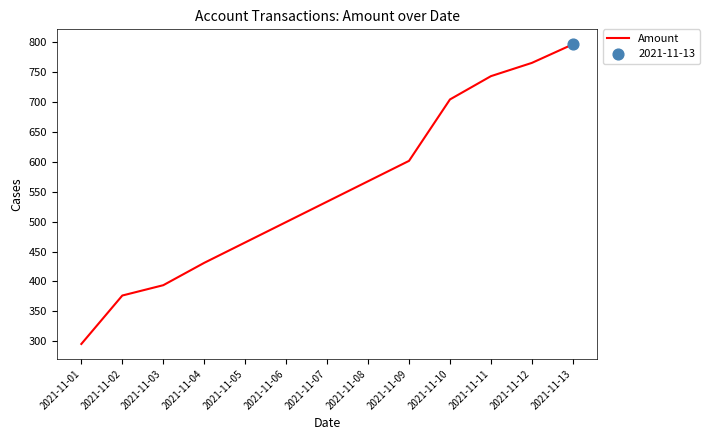

What is the change in value from 2021-11-05 to 2021-11-06?

+34.1